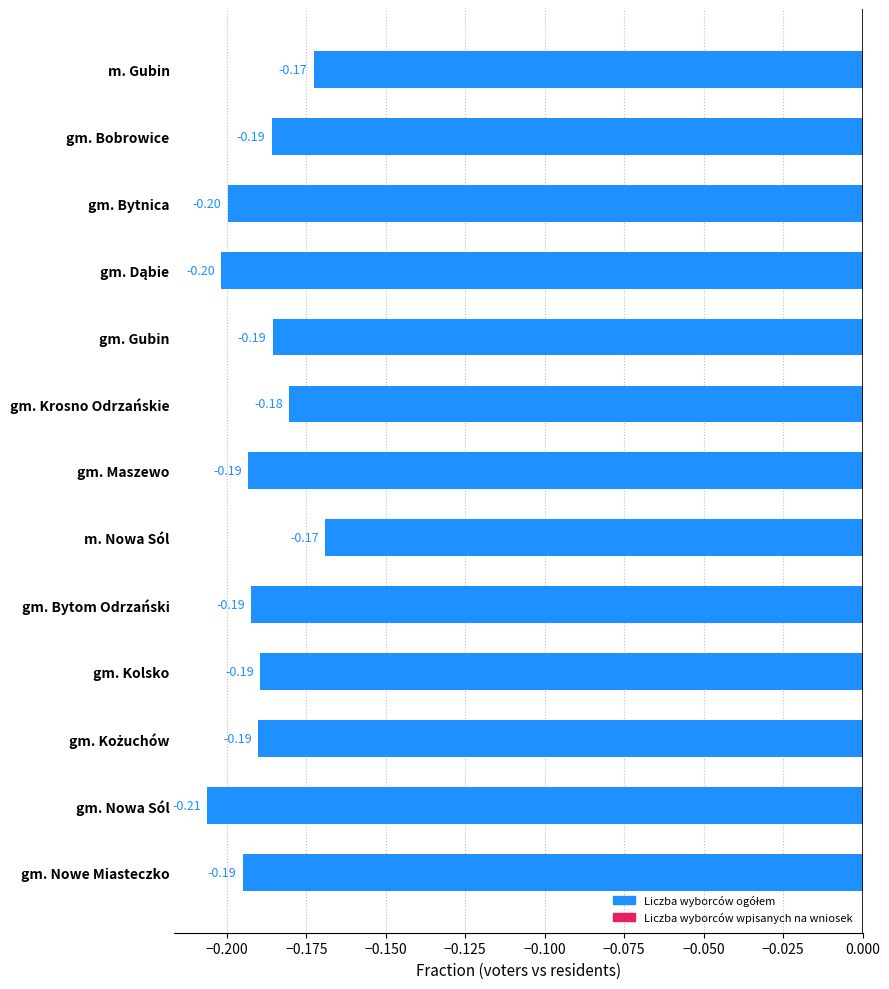

What is the label of the 8th bar from the top?

m. Nowa Sól